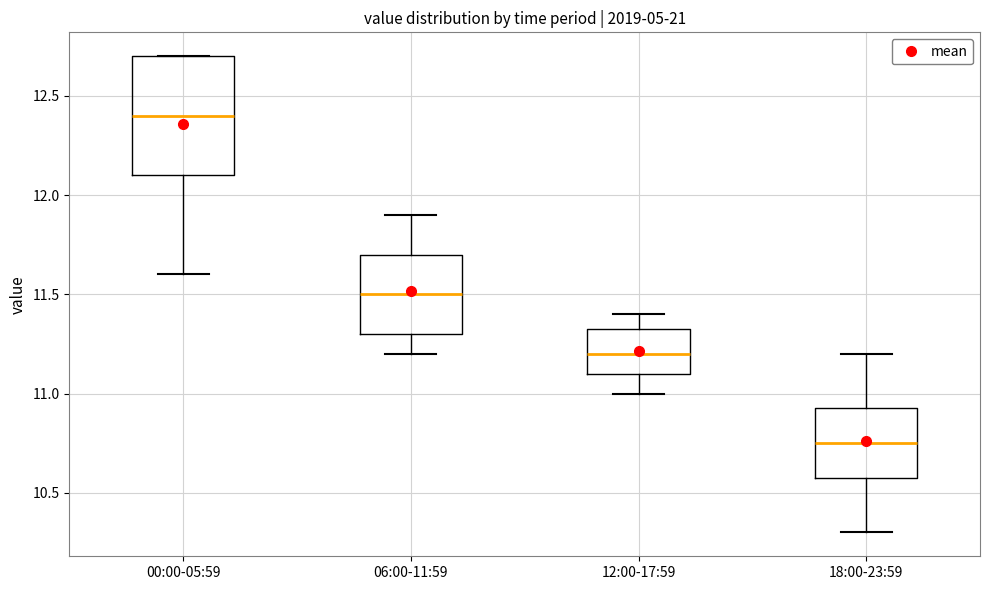

Reading left to right, read every box against the y-axis: the position of its median line, the range the box covers, and the ends of its whiskers. The values are not printed on the chart, so give them approximately, as read against the axis.

00:00-05:59: median 12.40, box 12.10 to 12.70, whiskers 11.60 to 12.70
06:00-11:59: median 11.50, box 11.30 to 11.70, whiskers 11.20 to 11.90
12:00-17:59: median 11.20, box 11.10 to 11.35, whiskers 11.00 to 11.40
18:00-23:59: median 10.75, box 10.60 to 10.95, whiskers 10.30 to 11.20